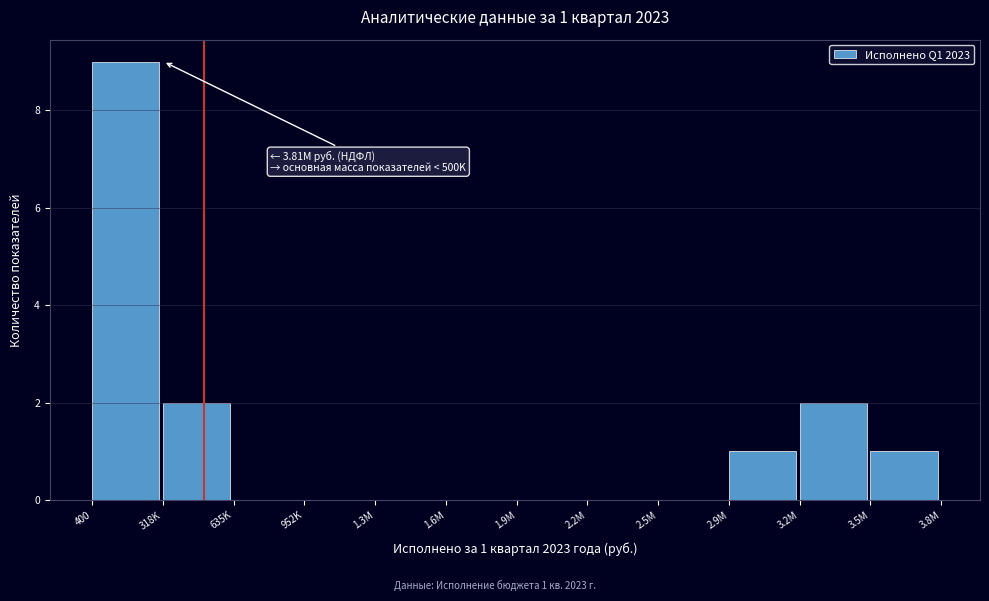

Reading right to left, what are all the values shown in this chart?

3.5M=1	3.2M=2	2.9M=1	2.5M=0	2.2M=0	1.9M=0	1.6M=0	1.3M=0	952K=0	635K=0	318K=2	400=9